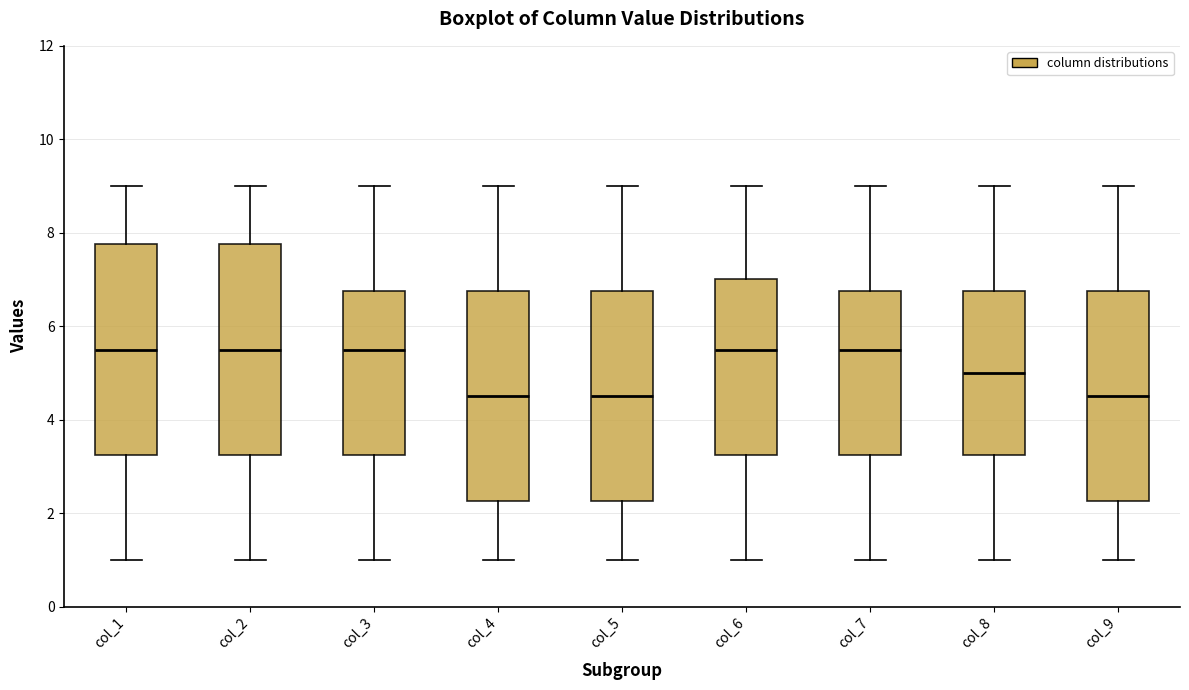

Reading left to right, read every box against the y-axis: the position of its median line, the range the box covers, and the ends of its whiskers. The values are not printed on the chart, so give them approximately, as read against the axis.

col_1: median 5.6, box 3.2 to 7.8, whiskers 1.0 to 9.0
col_2: median 5.6, box 3.2 to 7.8, whiskers 1.0 to 9.0
col_3: median 5.6, box 3.2 to 6.8, whiskers 1.0 to 9.0
col_4: median 4.6, box 2.2 to 6.8, whiskers 1.0 to 9.0
col_5: median 4.6, box 2.2 to 6.8, whiskers 1.0 to 9.0
col_6: median 5.6, box 3.2 to 7.0, whiskers 1.0 to 9.0
col_7: median 5.6, box 3.2 to 6.8, whiskers 1.0 to 9.0
col_8: median 5.0, box 3.2 to 6.8, whiskers 1.0 to 9.0
col_9: median 4.6, box 2.2 to 6.8, whiskers 1.0 to 9.0